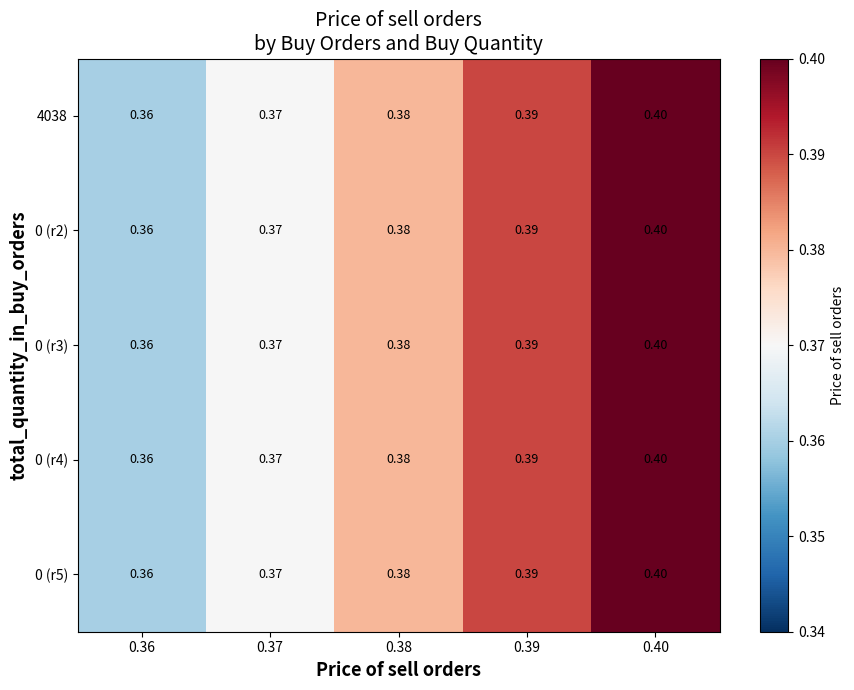

Is the value of 0 (r2) at 0.40 greater than the value of 0 (r3) at 0.38?

Yes